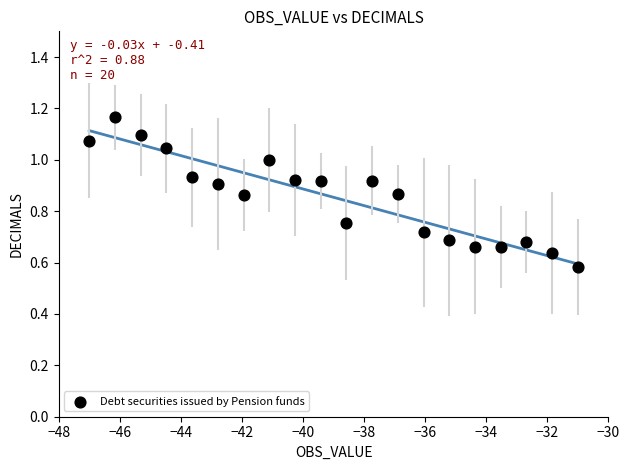

What is the range of X values (max minus min)?

16.0